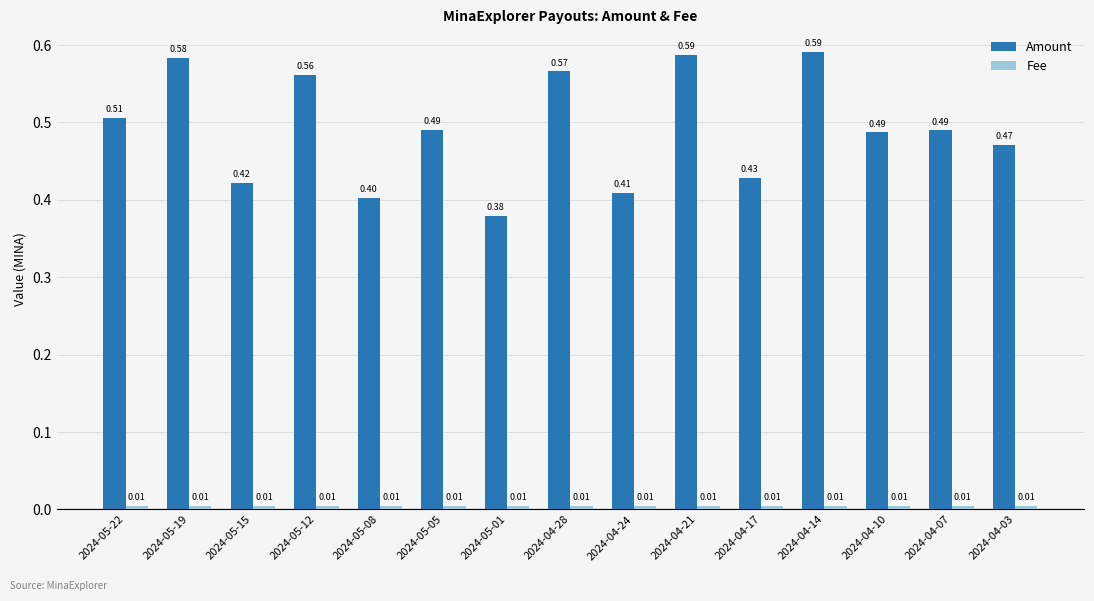

Which series has the largest range (max minus min)?

Amount